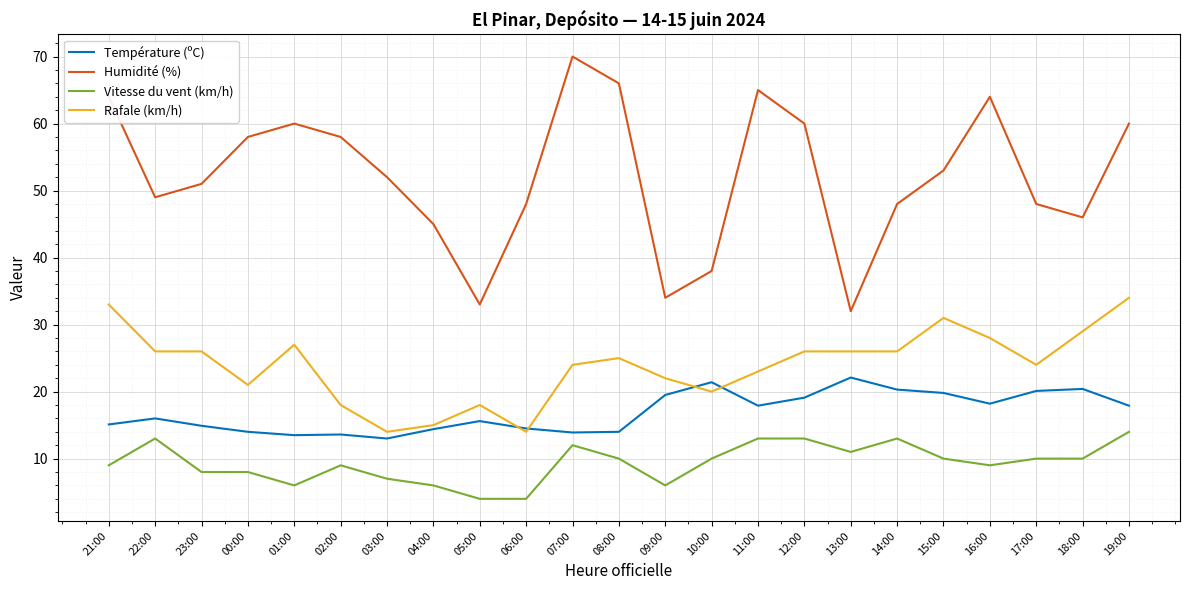

How many lines are shown in the chart?

4